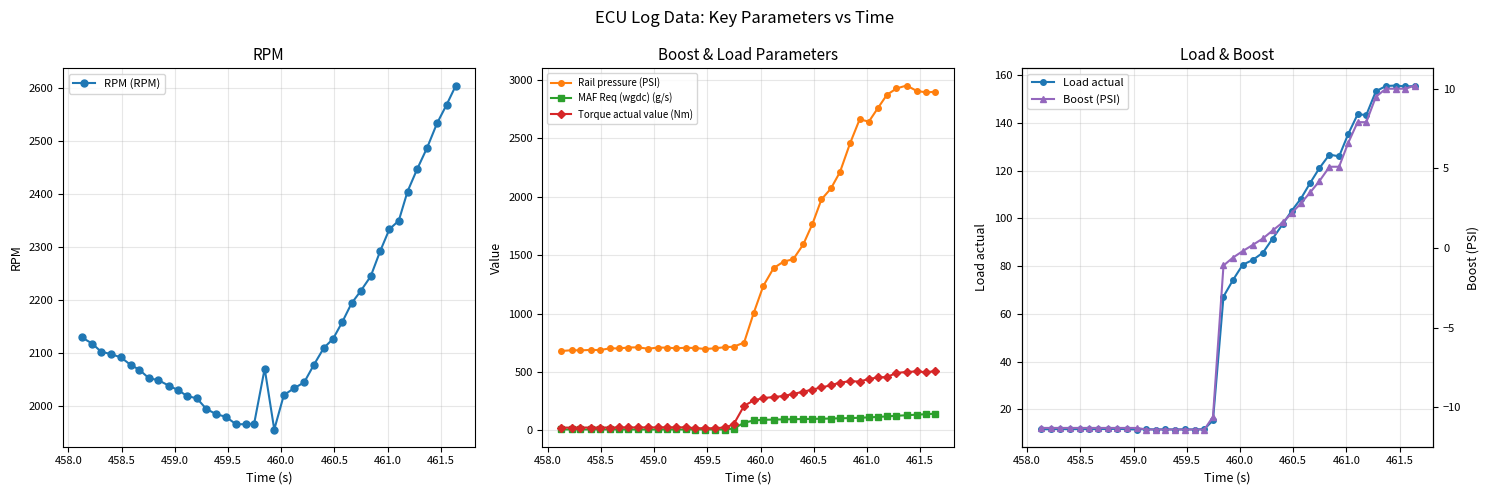

What is the maximum value shown in the chart?

2951.5